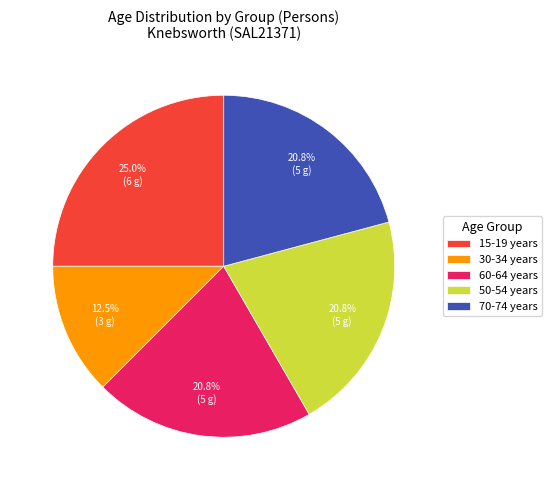

Does 15-19 years represent more than half of the total?

No